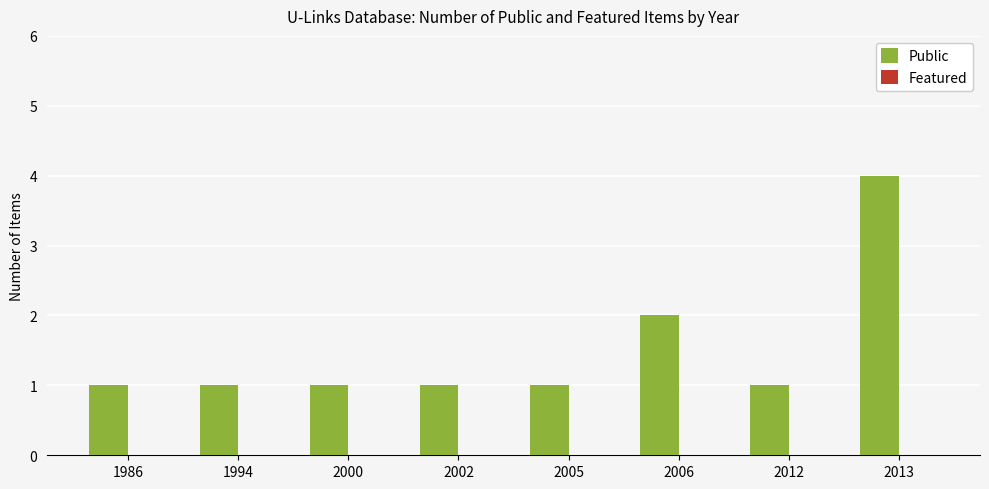

Which category has the highest value across all series?

2013